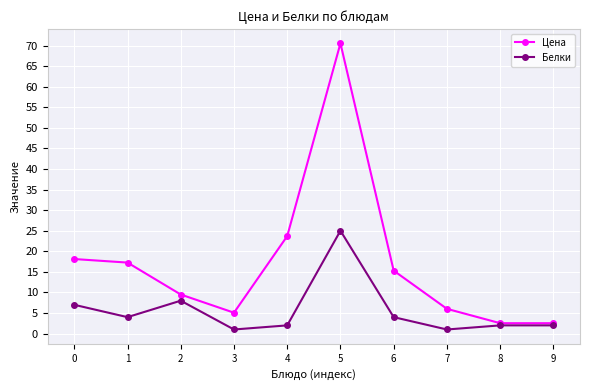

At 7, list the series in order from smallest to largest.

Белки, Цена